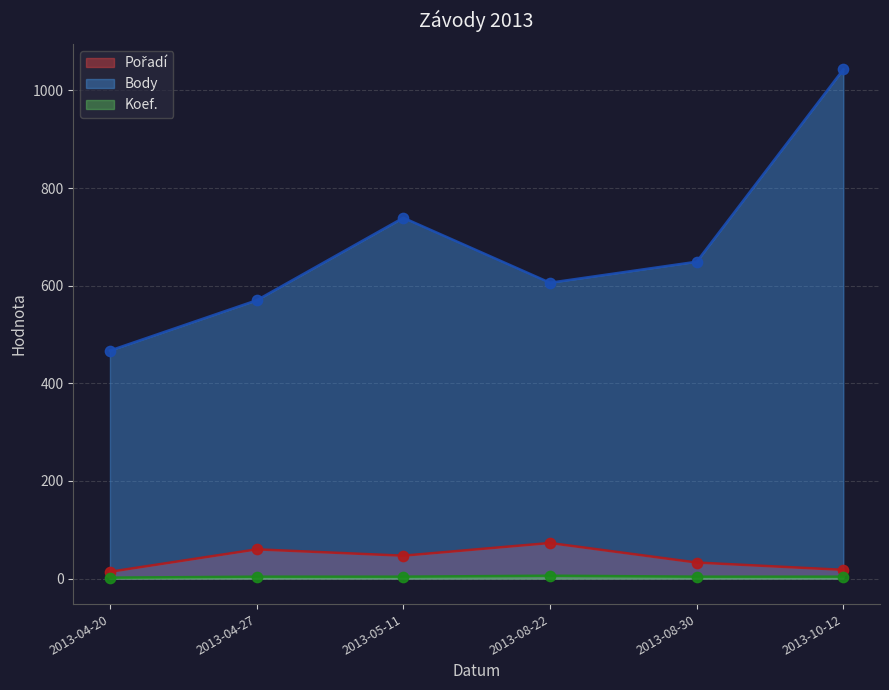

Which series has the largest total across all categories?

Body